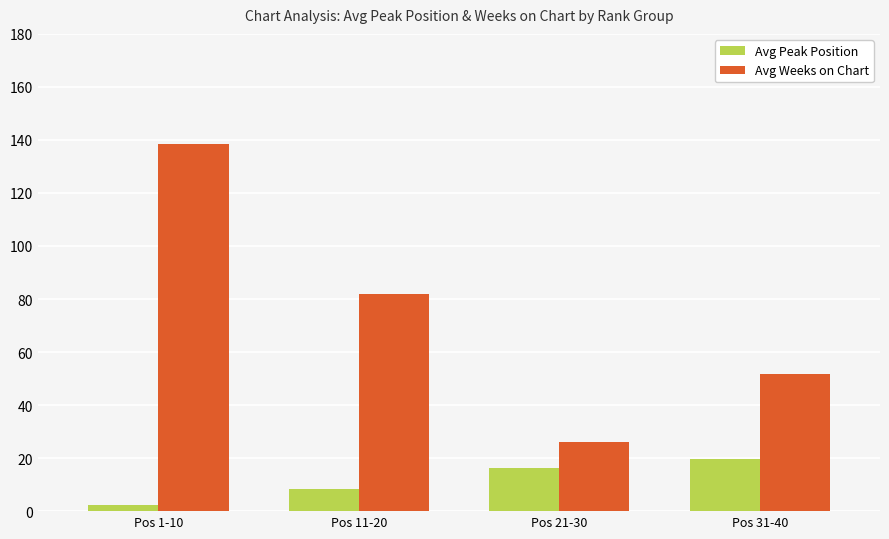

Rank the series at Pos 1-10 from highest to lowest value.

Avg Weeks on Chart, Avg Peak Position